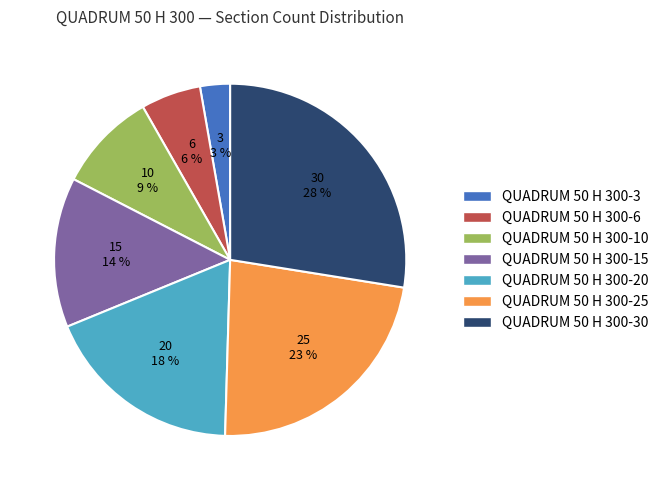

Which has a higher value, QUADRUM 50 H 300-25 or QUADRUM 50 H 300-20?

QUADRUM 50 H 300-25